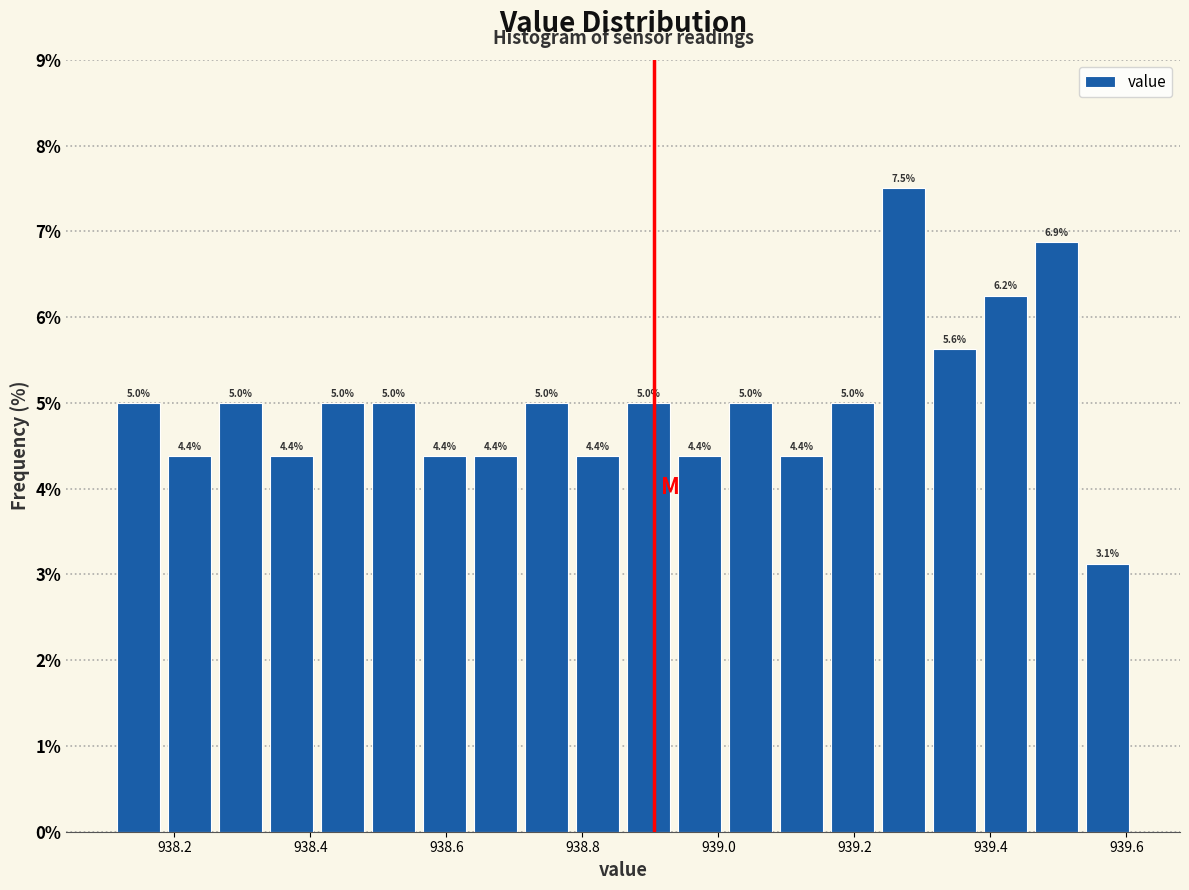

Around what value on the x-axis is the tallest bar? Give the approximate position of its centre, as read against the axis.

939.28